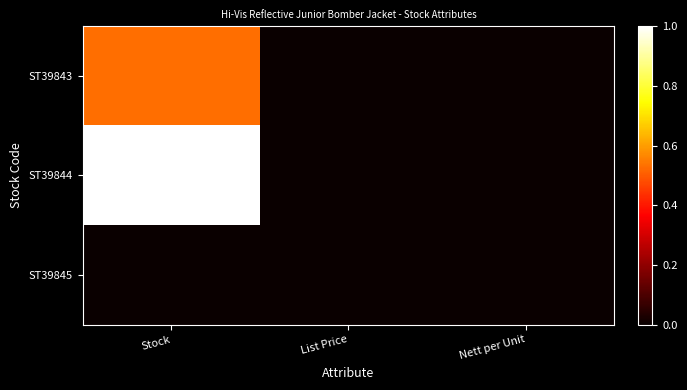

How many data points does each series have?

3